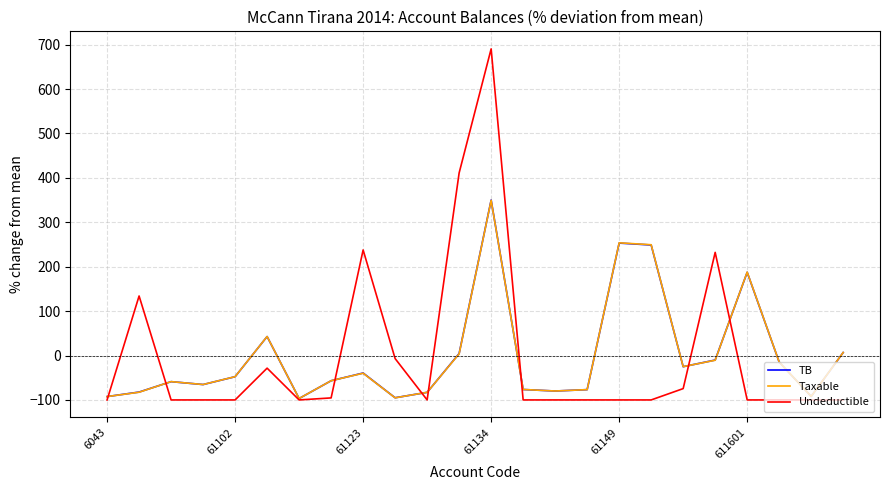

Which series has the largest range (max minus min)?

Undeductible